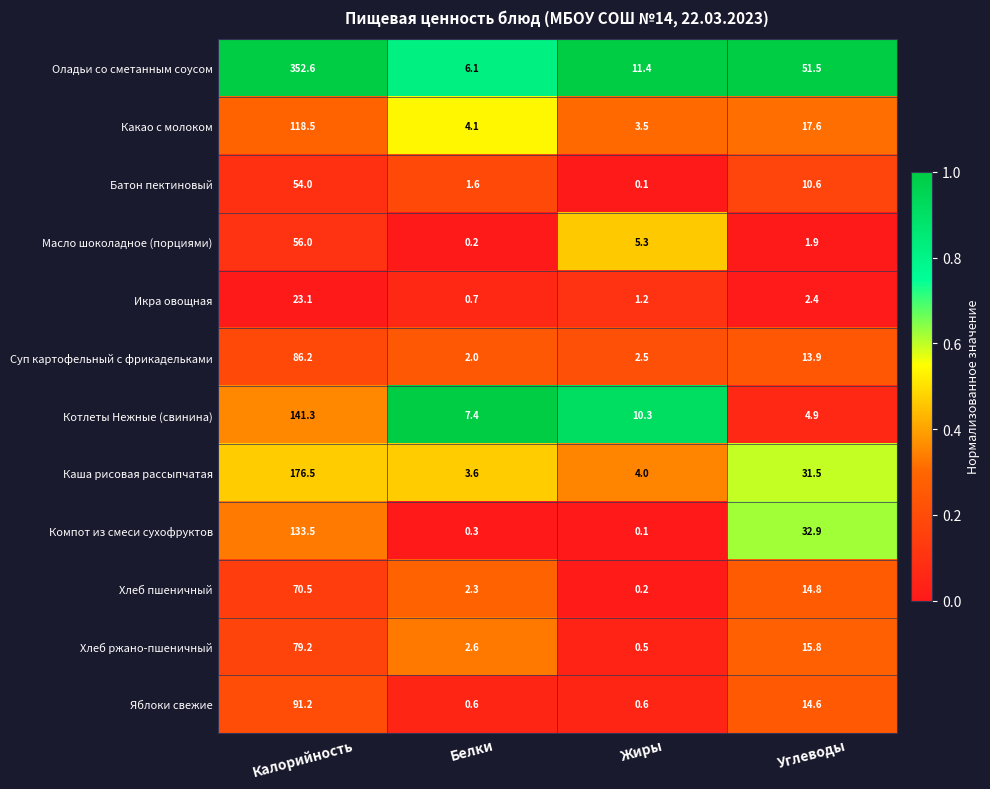

Is it true that Суп картофельный с фрикадельками equals 13.9 at Углеводы?

True